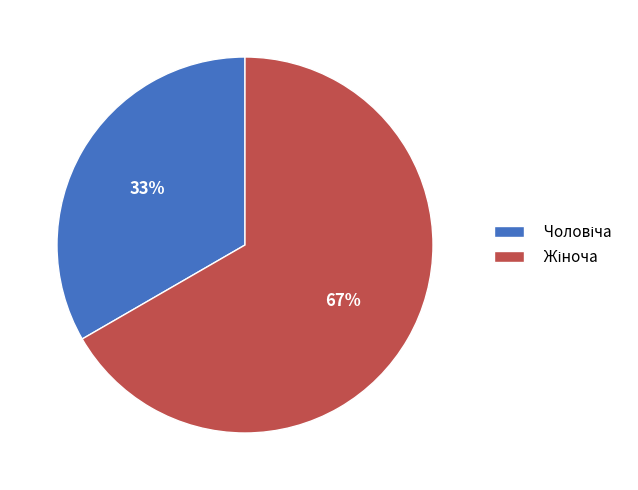

Does any single category account for the majority?

Yes